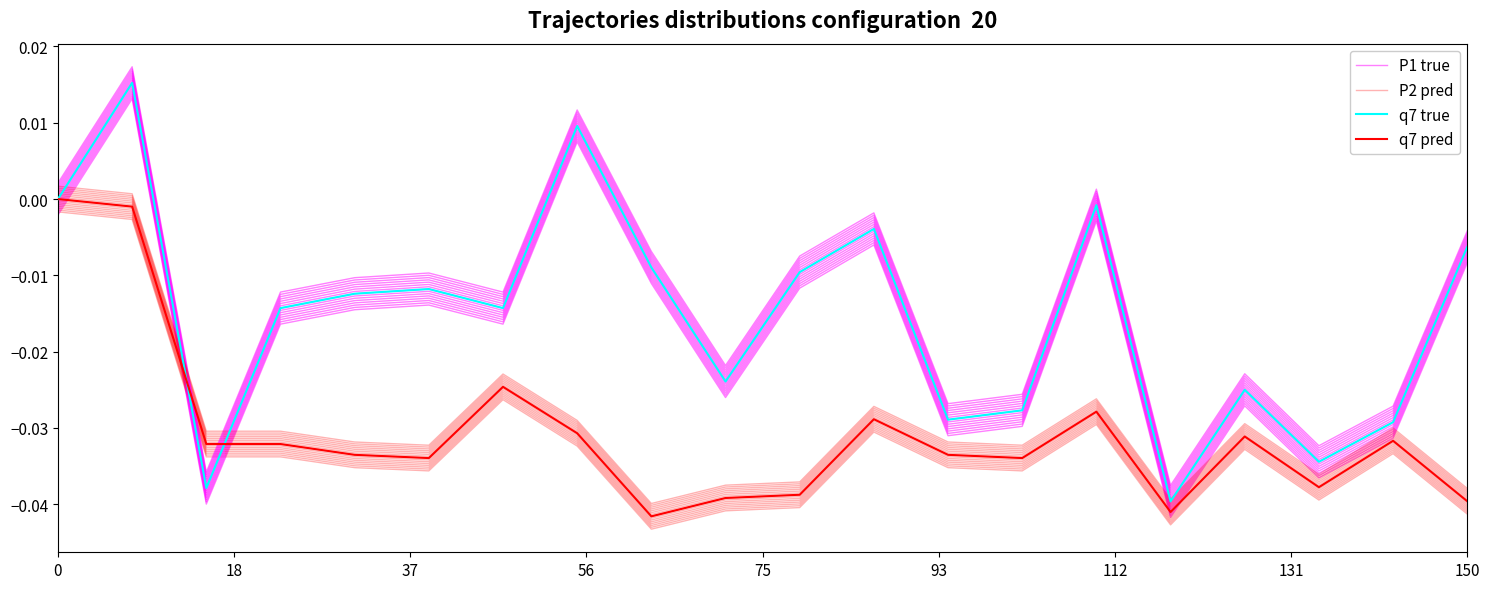

True or false: q7 true and q7 pred cross at least once.

True